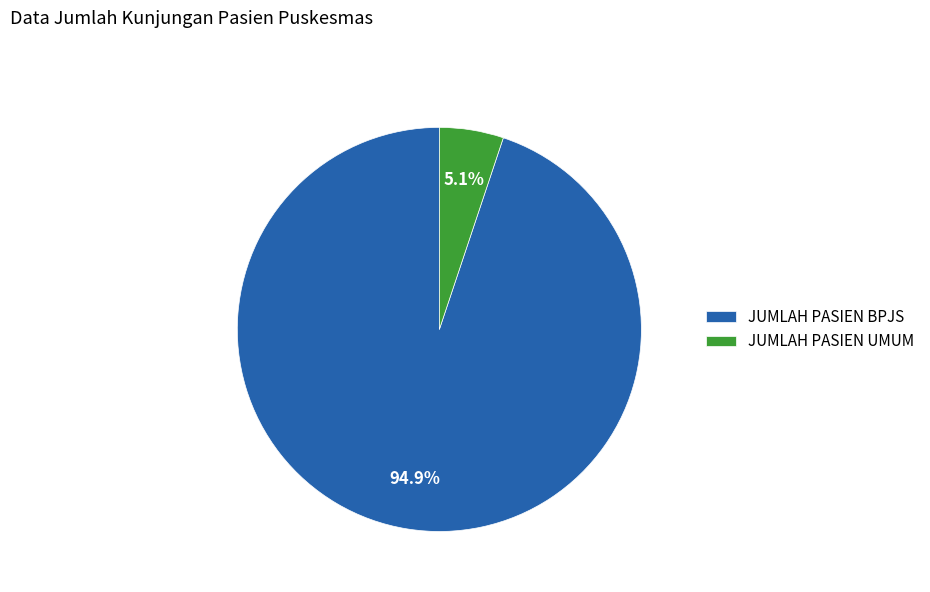

Between JUMLAH PASIEN UMUM and JUMLAH PASIEN BPJS, which is larger?

JUMLAH PASIEN BPJS